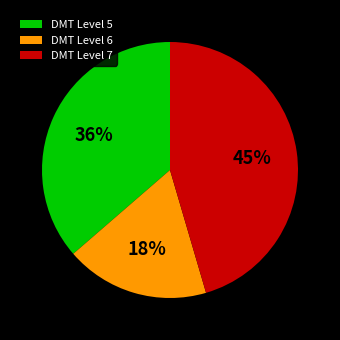

Is it true that DMT Level 7 is 40% of the pie?

False